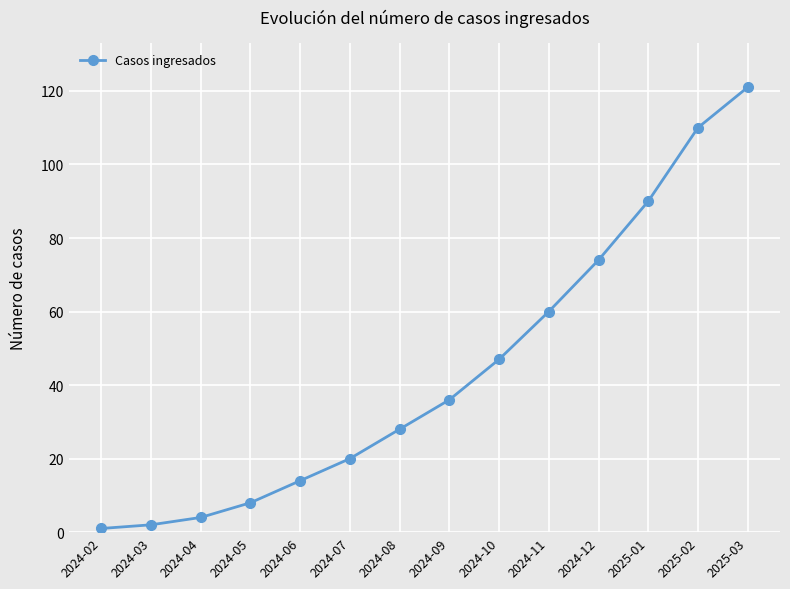

What is the change in value from 2024-11 to 2025-03?

+61